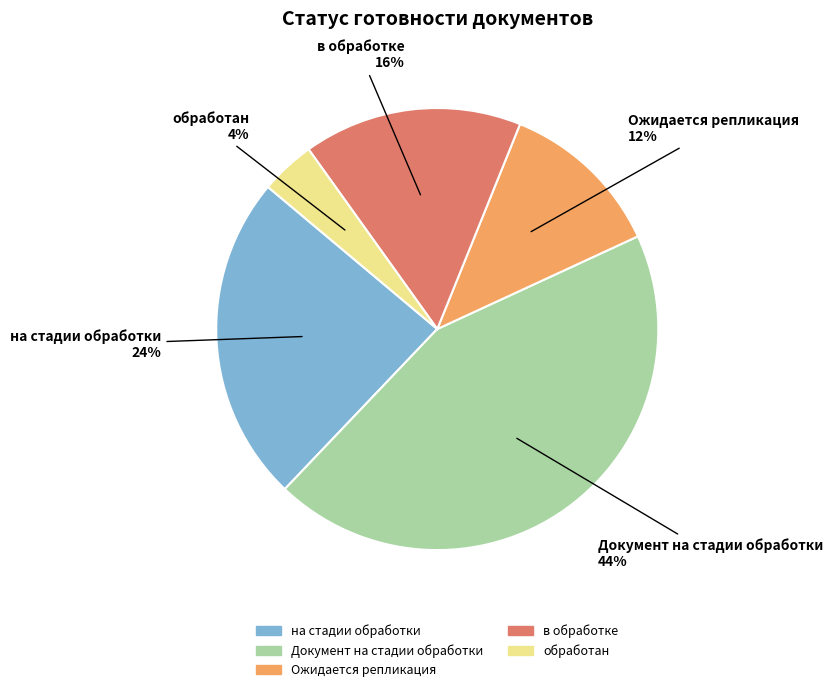

To the nearest percent, what is the difference between the обработан and Ожидается репликация slice percentages?

8%